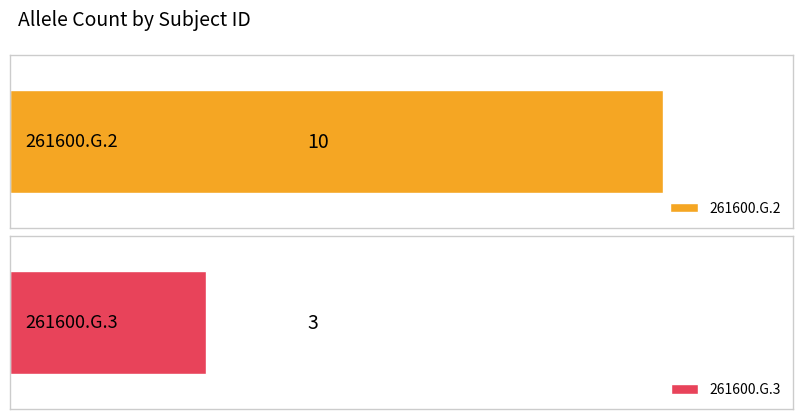

What is the smallest value displayed?

3